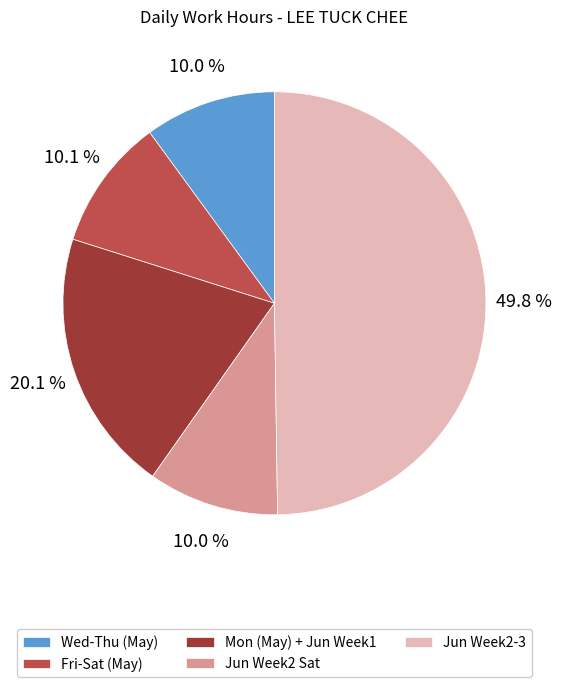

Between Jun Week2-3 and Mon (May) + Jun Week1, which is larger?

Jun Week2-3